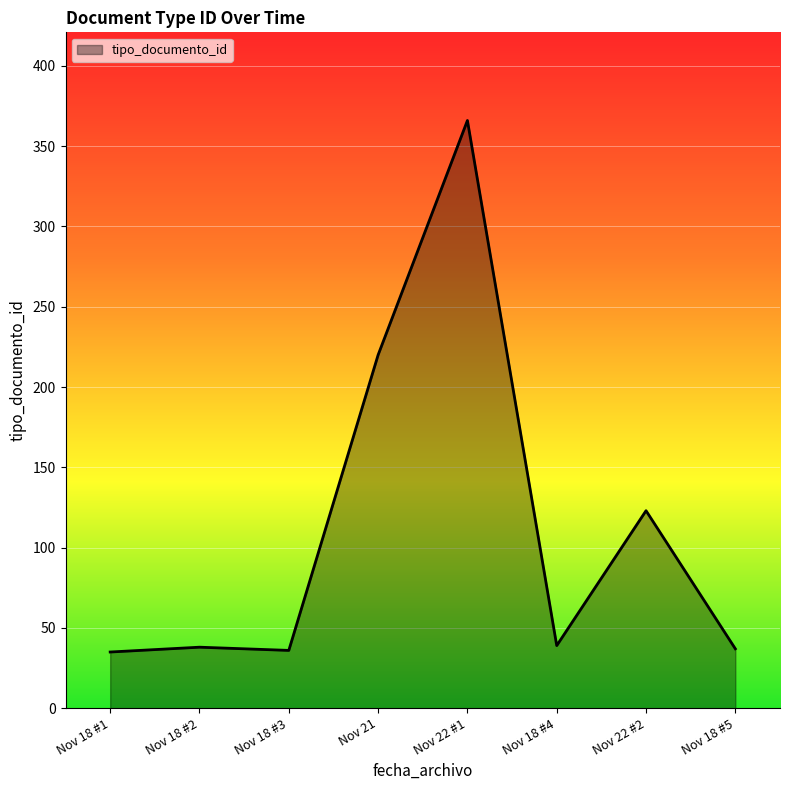

Is it true that the value at Nov 18 #2 is 38?

True